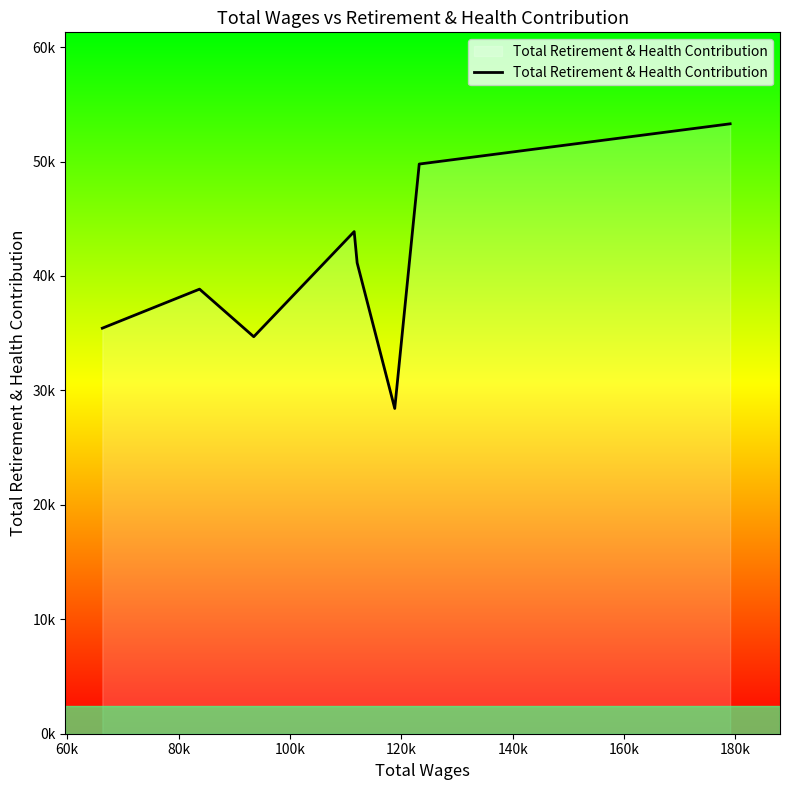

True or false: there are more than 2 points higher than both neighbors.

False